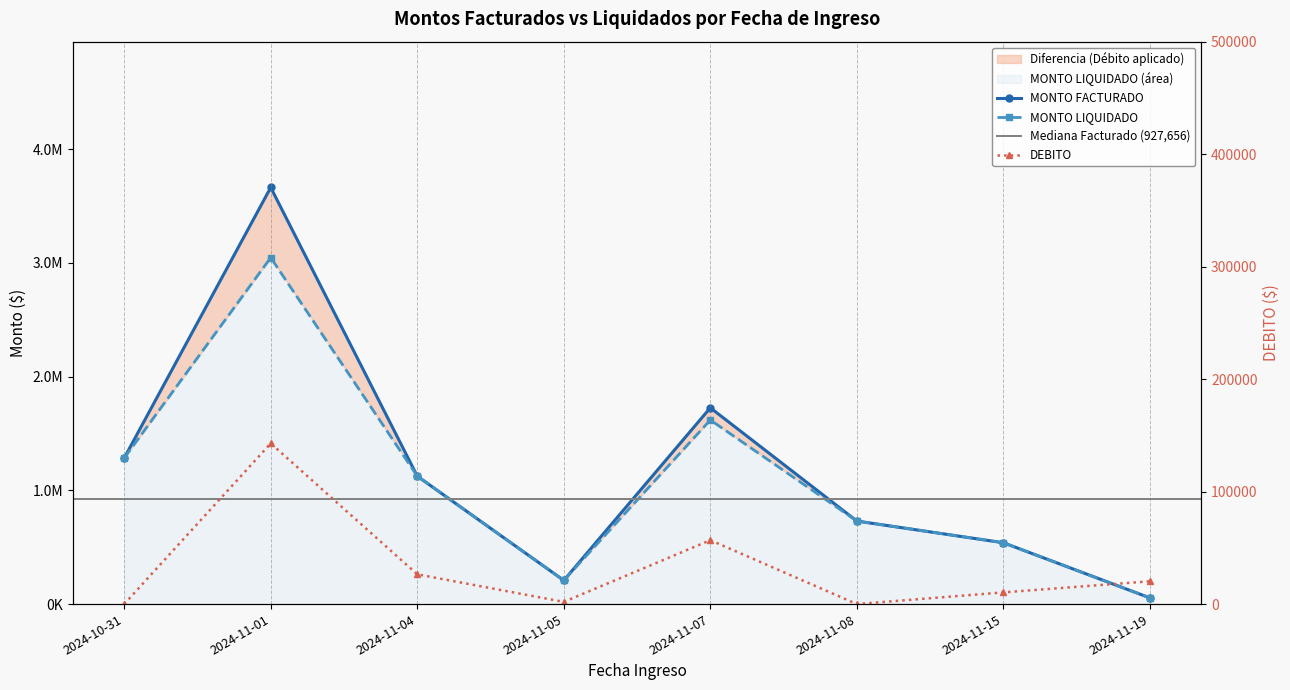

In MONTO FACTURADO, how many points are higher than both neighbors (excluding endpoints)?

2